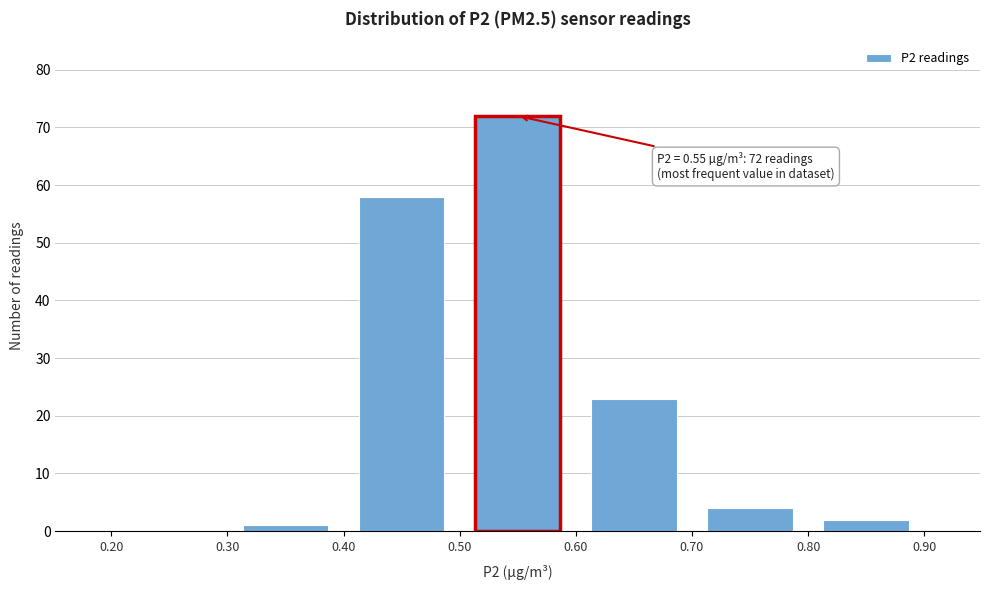

Over which range of the x-axis is the bar tallest?

0.50 to 0.60